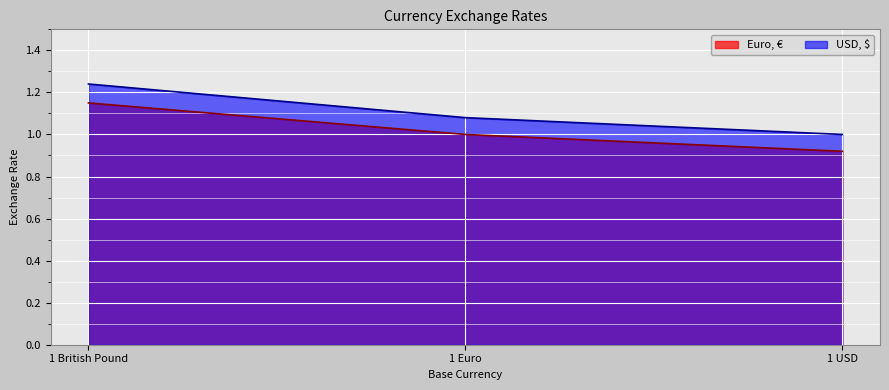

True or false: USD, $ has a value of 1.1 at 1 Euro.

True